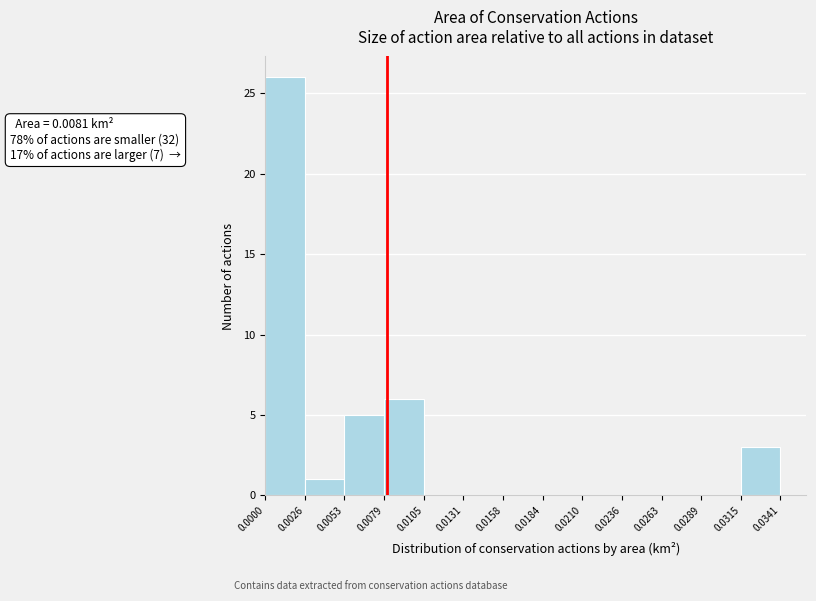

Which range on the x-axis has the tallest bar?

0.0000 to 0.0026